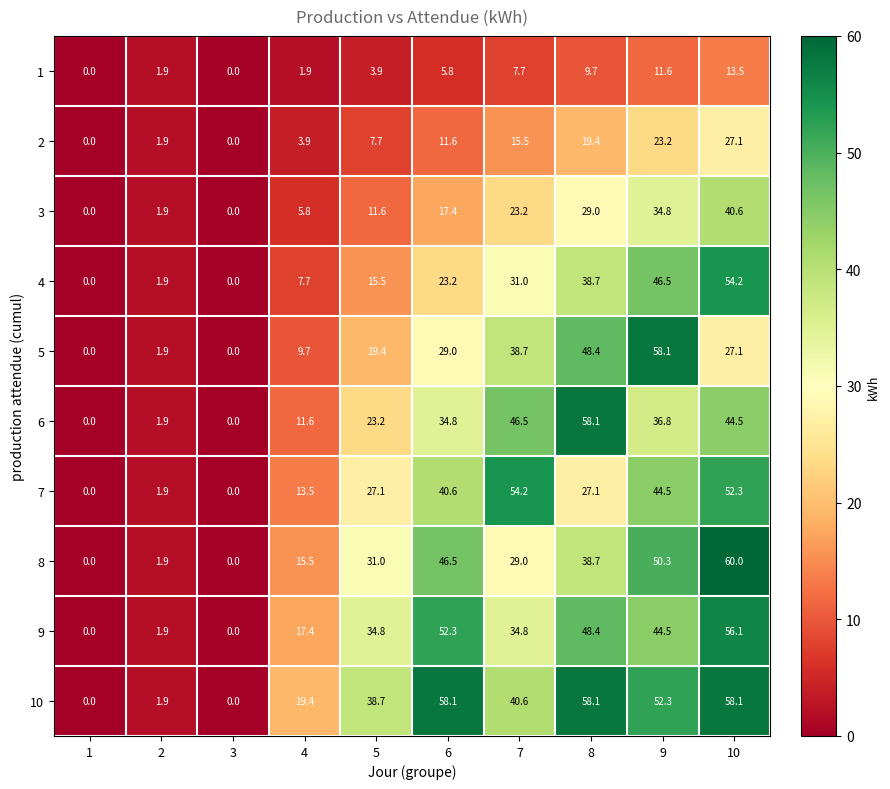

Which series changed the most between 2 and 7?

7